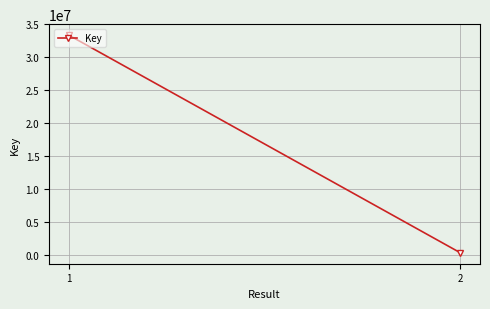

Reading left to right, list all the values displayed in this chart.

0=33360661	1=313418